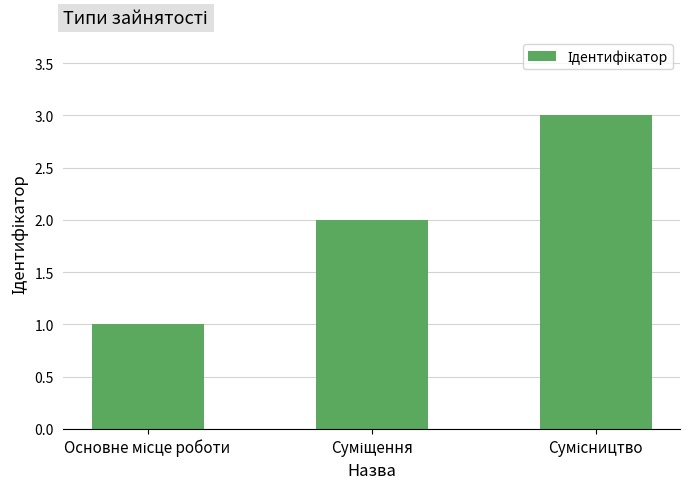

What is the maximum value shown in the chart?

3